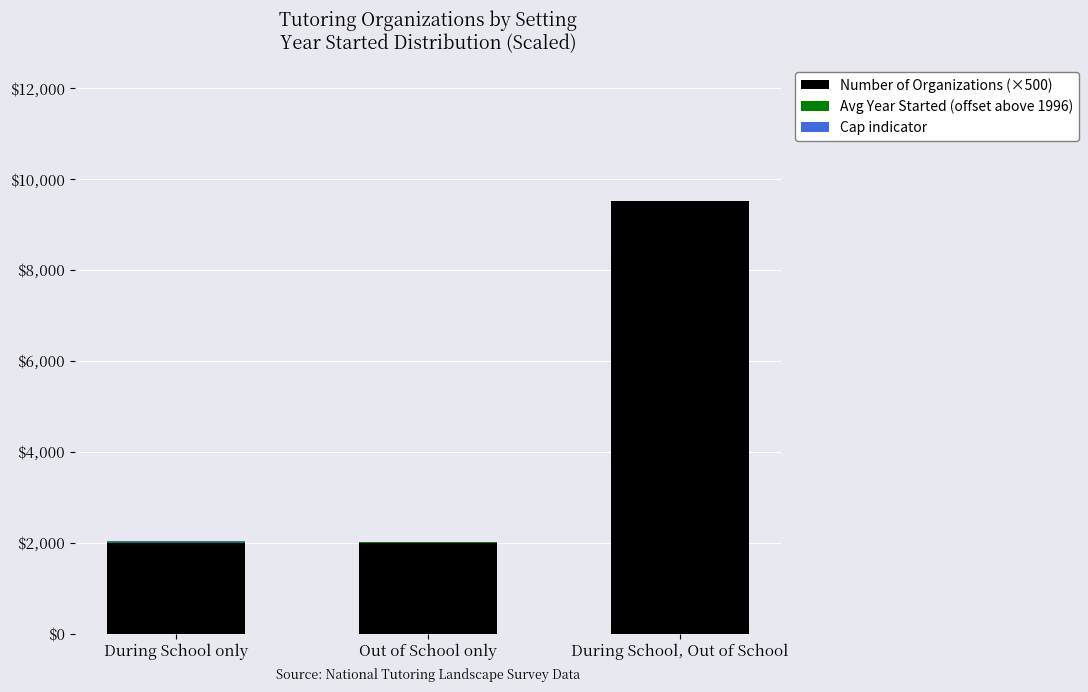

At which category is the sum across all series the highest?

During School, Out of School